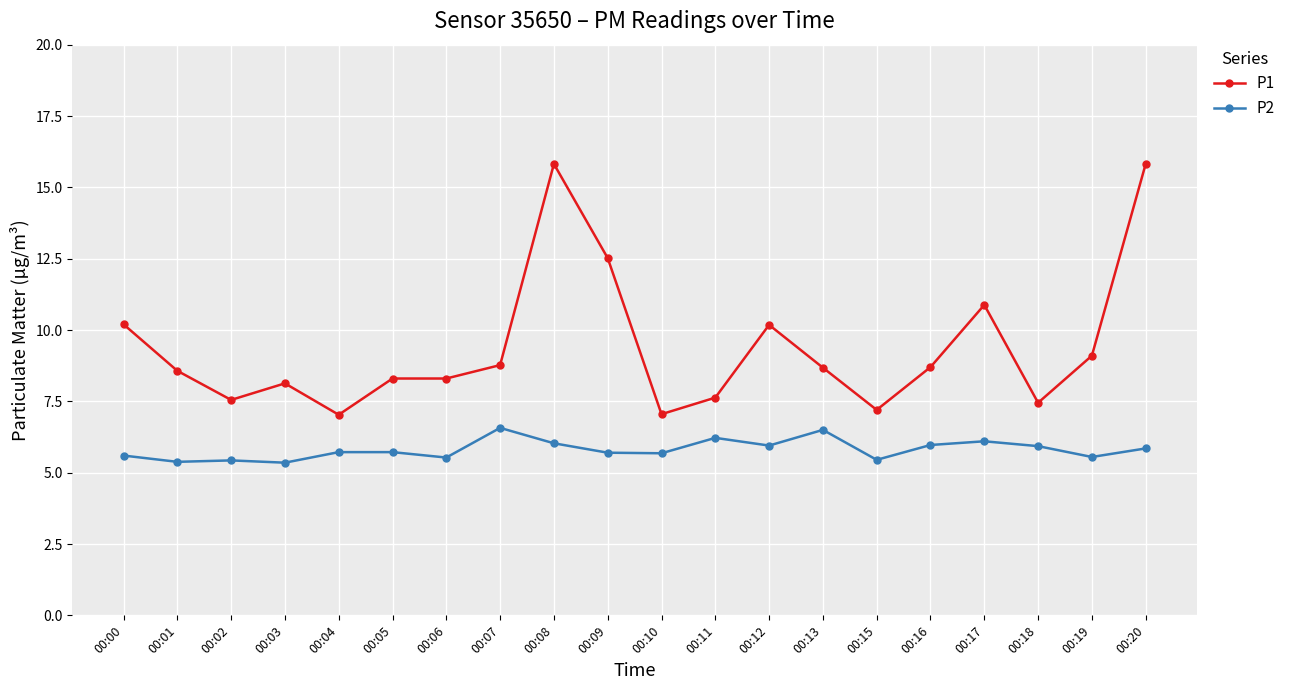

True or false: P2 and P1 cross at least once.

False